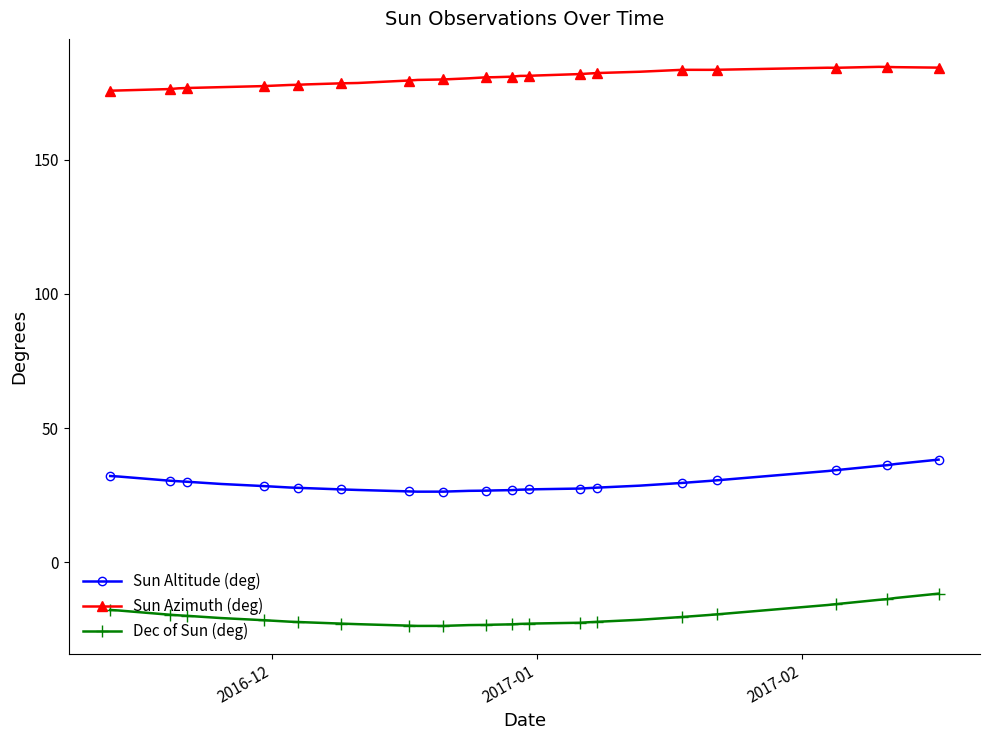

Which series has the largest total across all categories?

Sun Azimuth (deg)